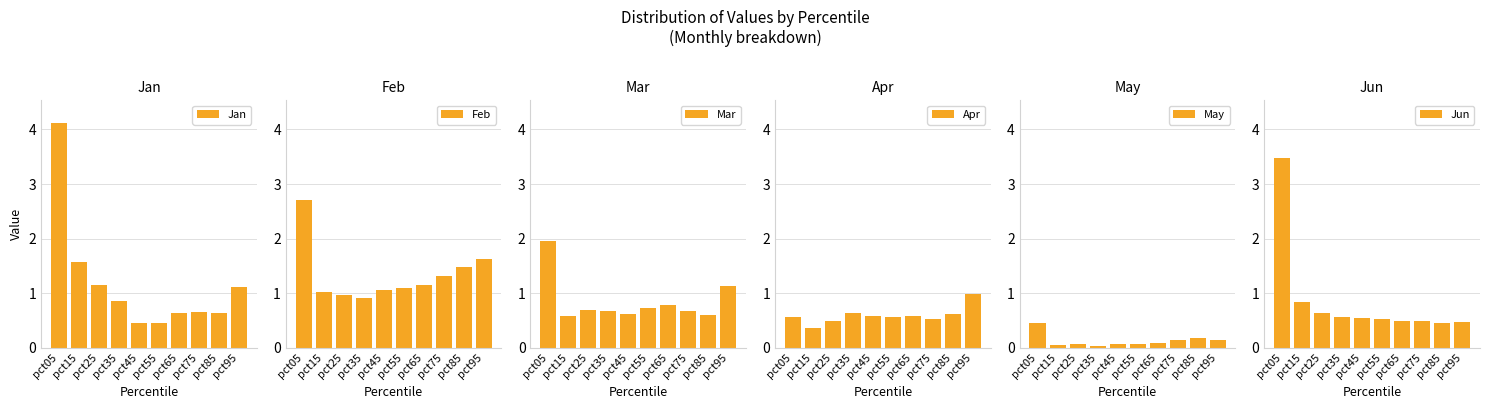

The value of Jan at pct55 is 0.5. True or false?

True